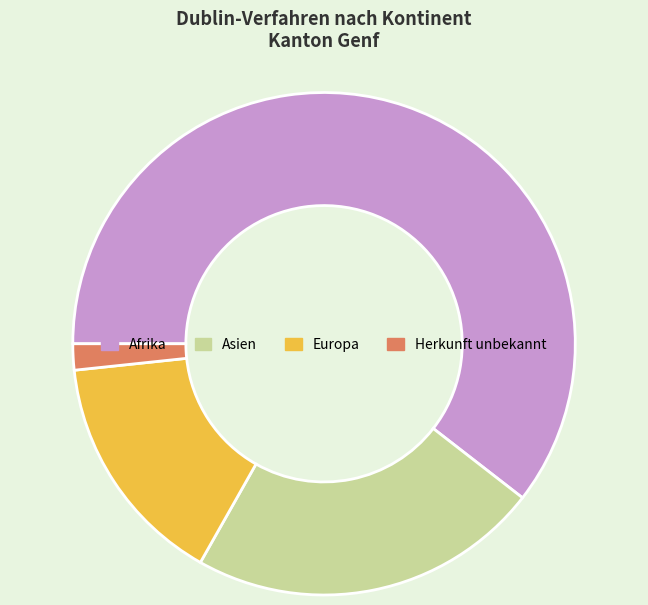

Count the number of slices in the pie.

4